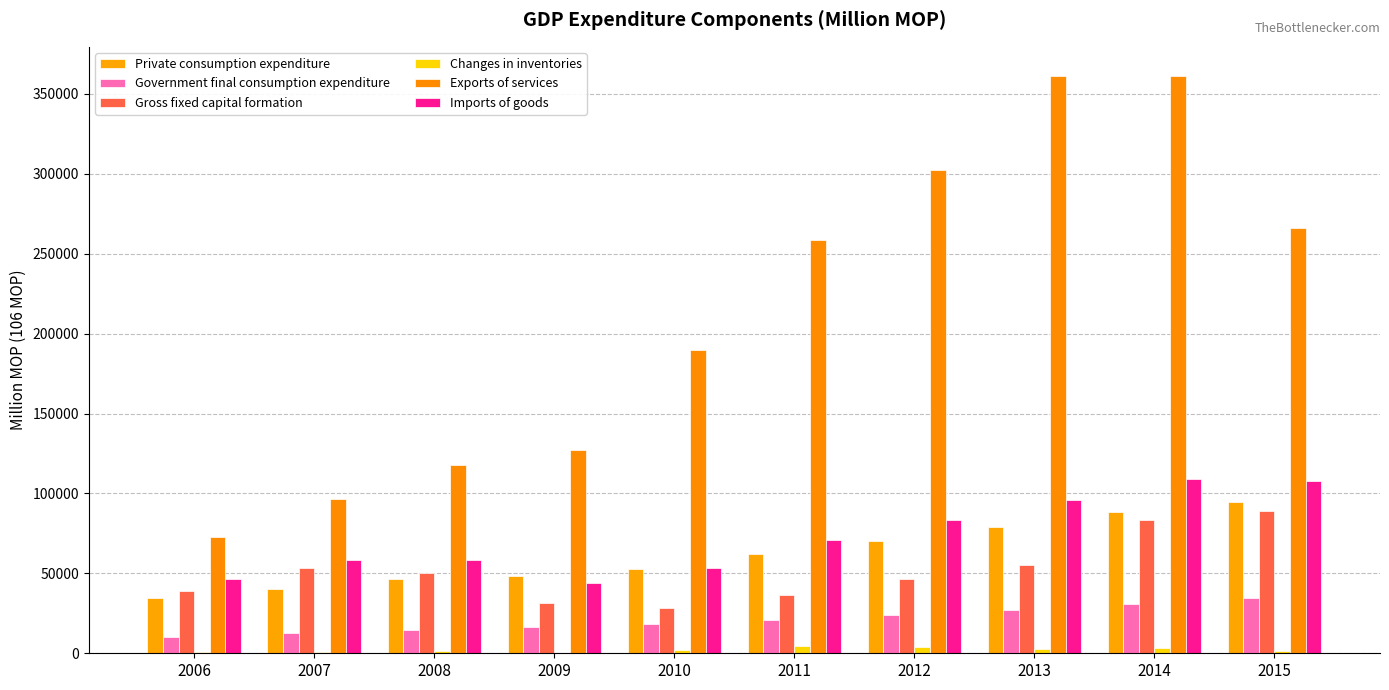

Rank the series at 2013 from lowest to highest value.

Changes in inventories, Government final consumption expenditure, Gross fixed capital formation, Private consumption expenditure, Imports of goods, Exports of services